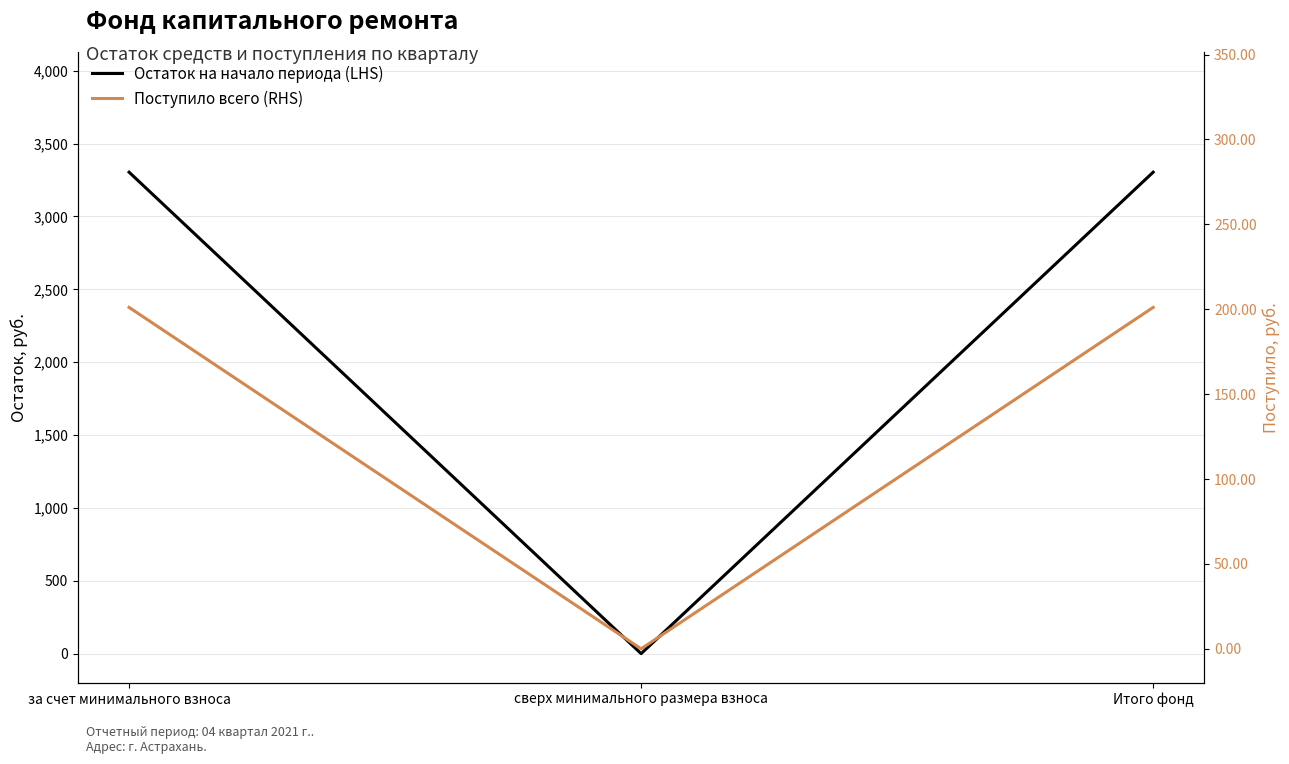

Which series has the largest total across all categories?

Остаток на начало периода (LHS)